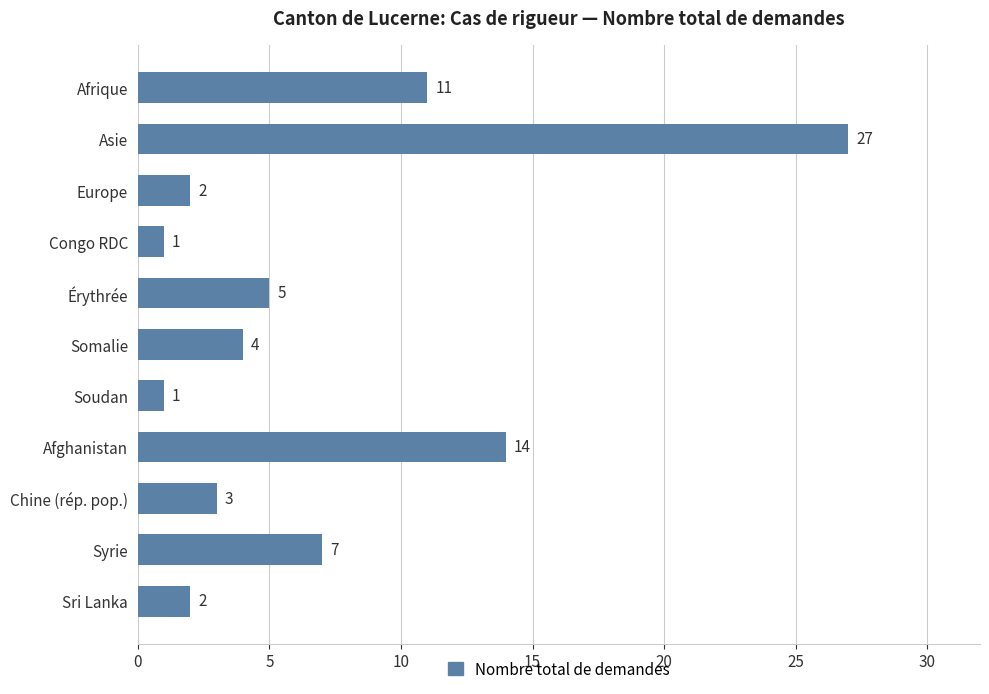

How many values are below 4?

5